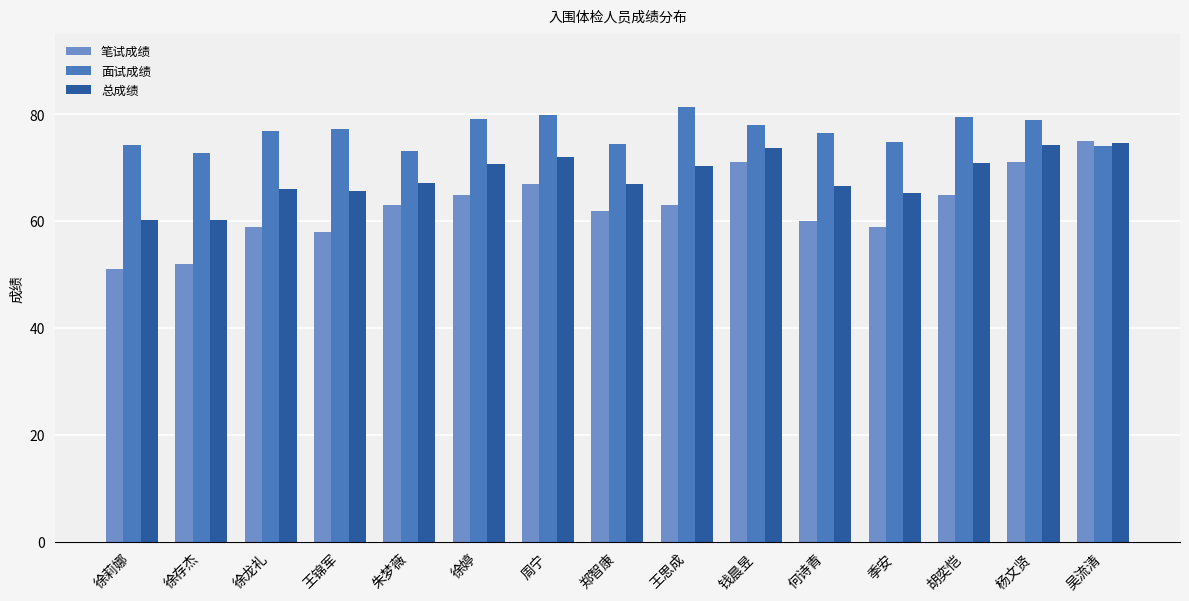

Is the value of 笔试成绩 at 何诗青 greater than the value of 总成绩 at 钱晨昱?

No